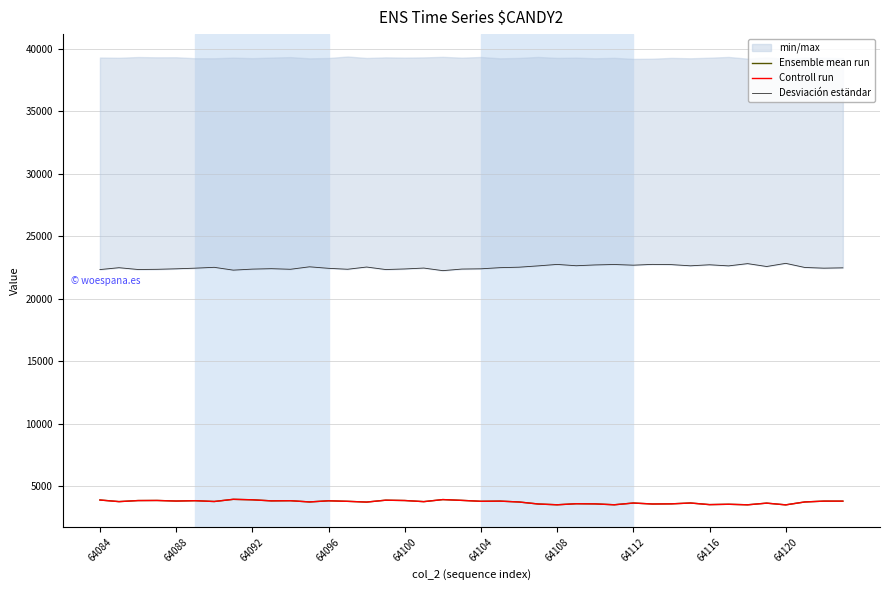

The value of Ensemble mean run at 15 is 5237. True or false?

False